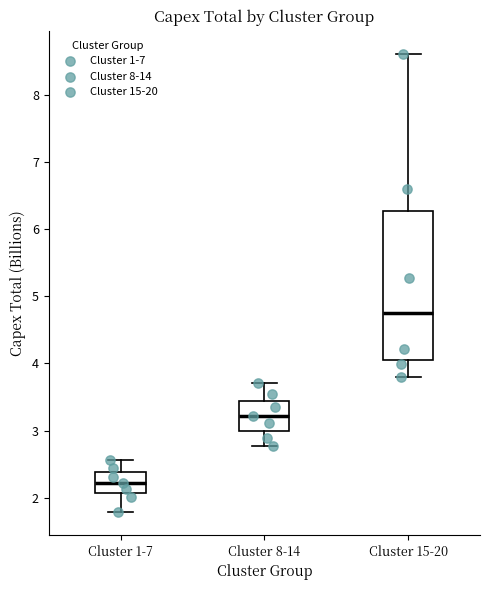

Comparing the boxes themselves (not the whiskers), which one is the tallest?

Cluster 15-20